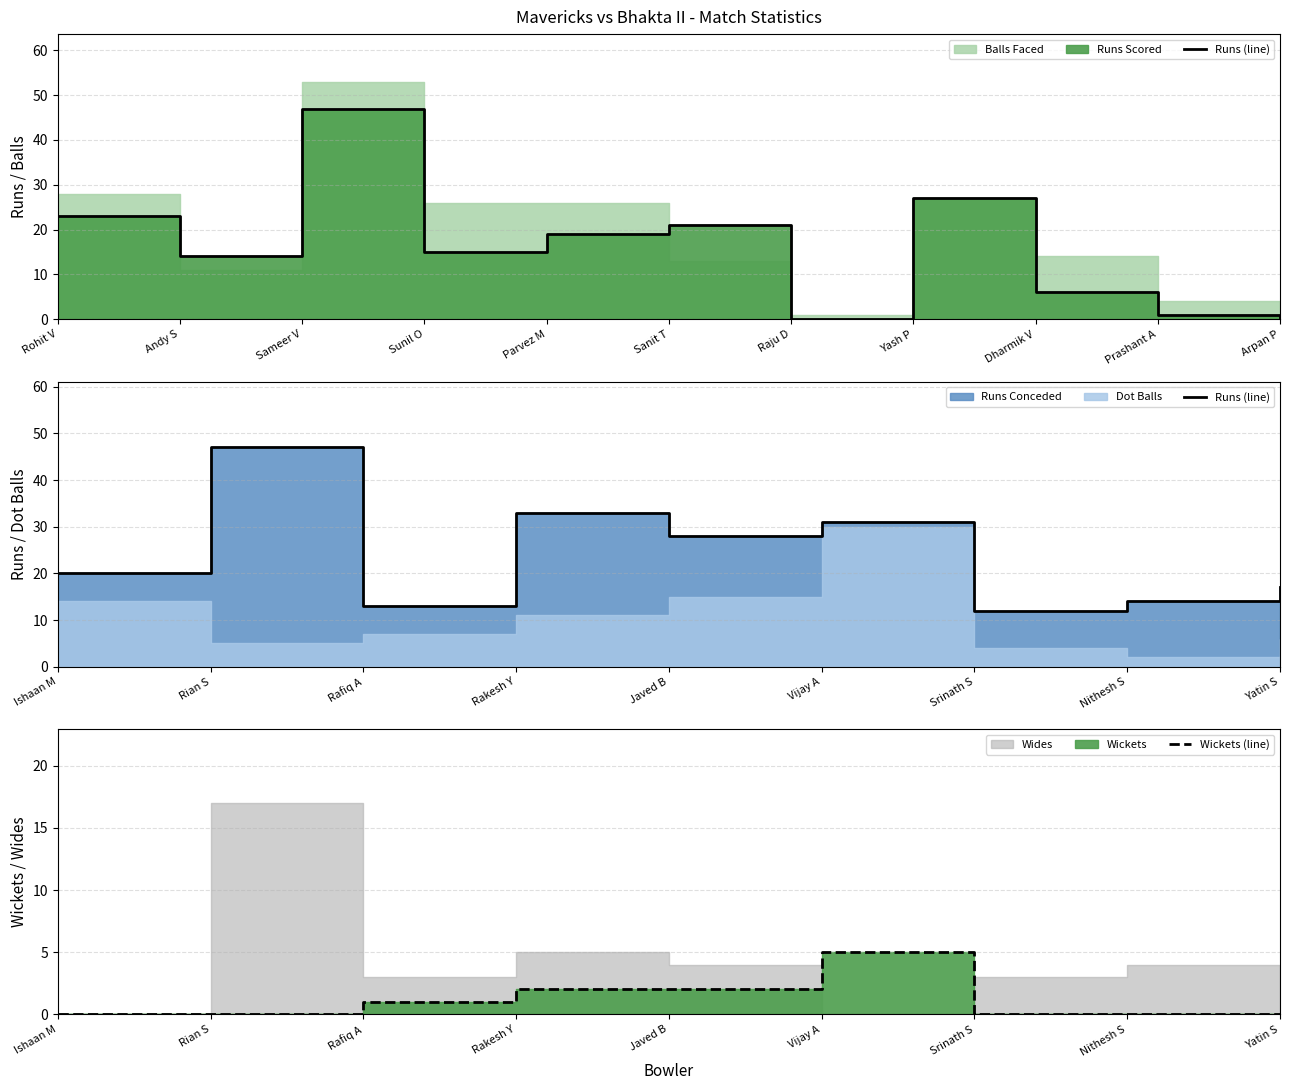

Which series has the largest total across all categories?

Runs (line)